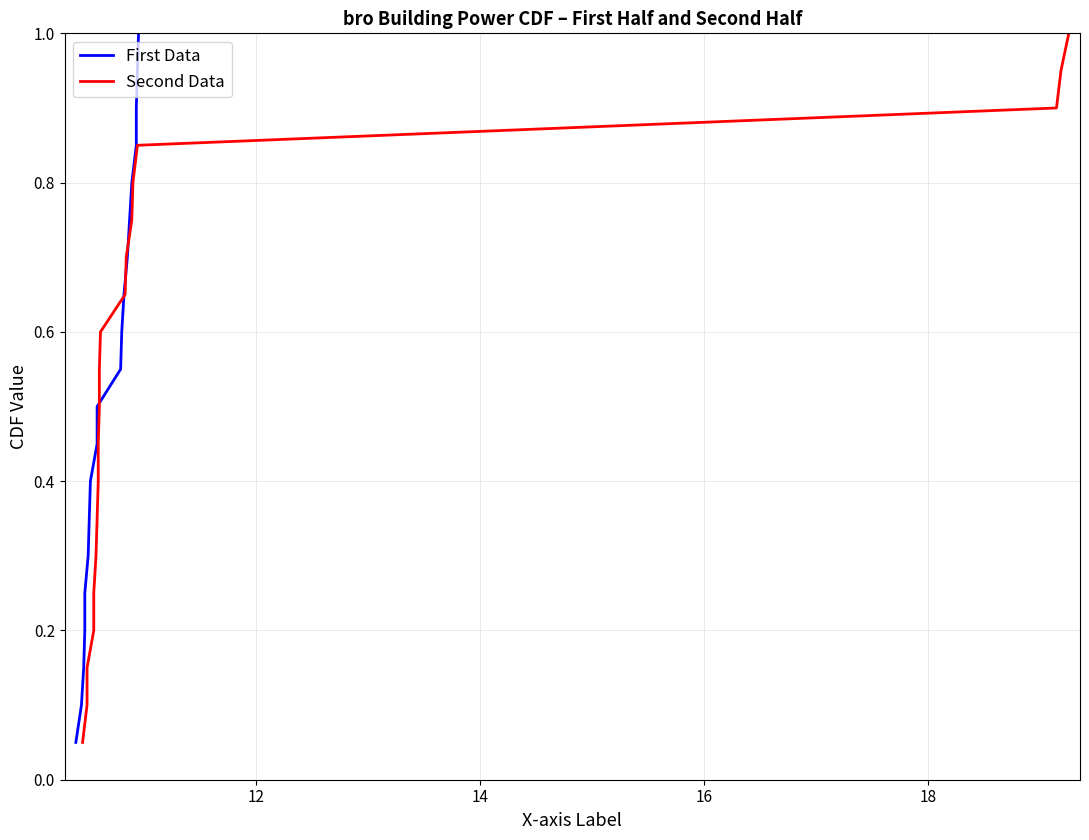

Is it true that Second Data equals 0.3 at 13?

False